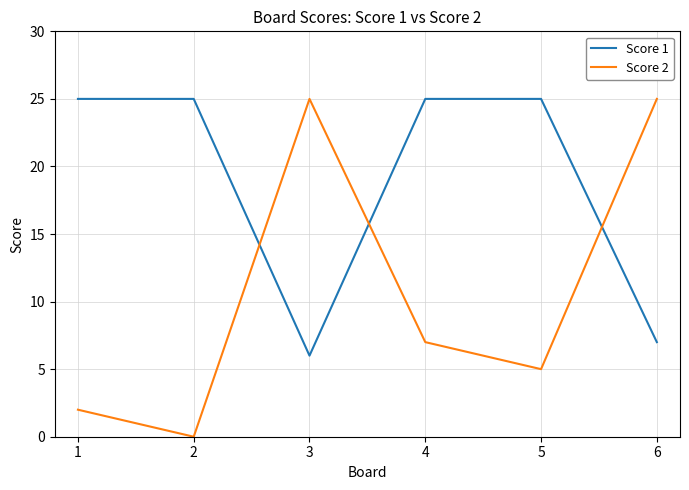

Count the number of data series in this chart.

2